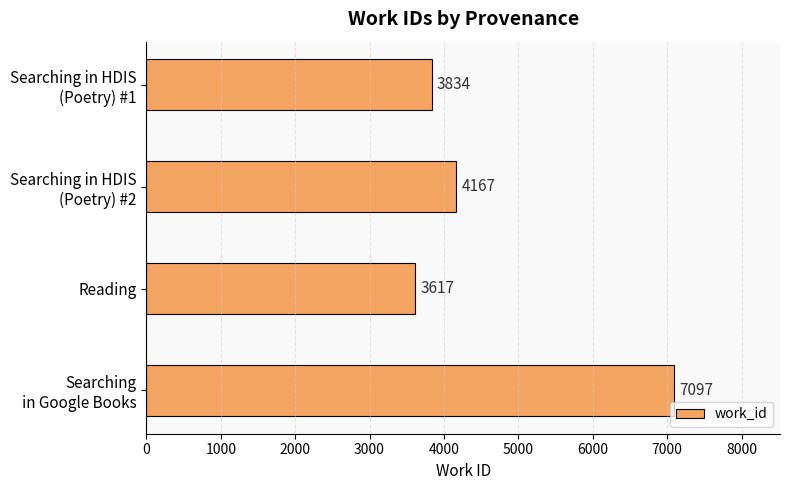

Reading top to bottom, list all the values displayed in this chart.

3834	4167	3617	7097